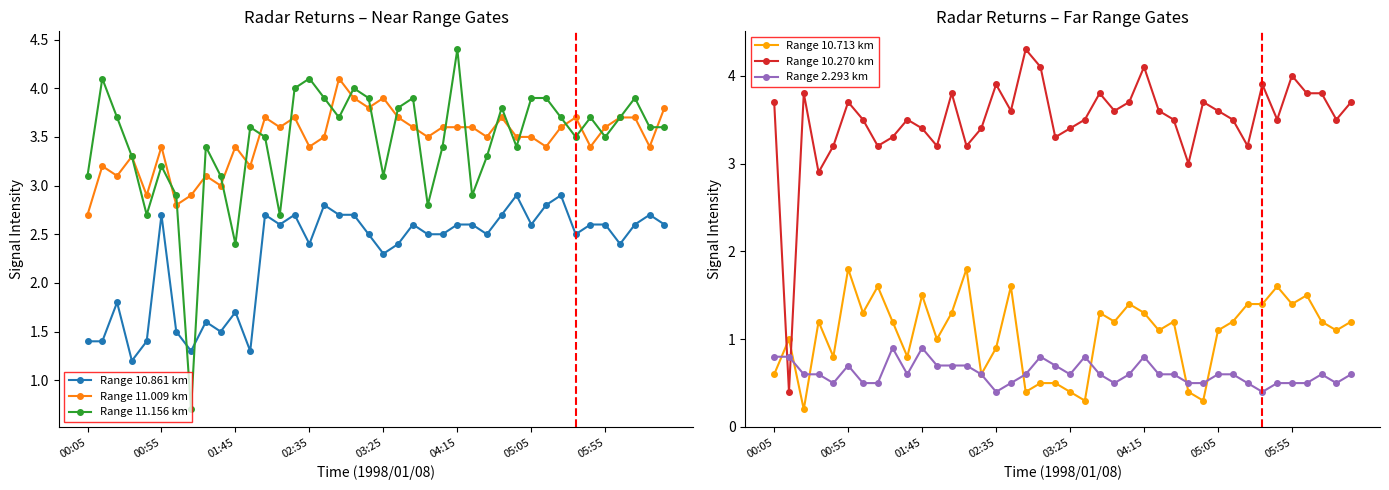

True or false: Range 2.293 km and Range 10.270 km cross at least once.

True